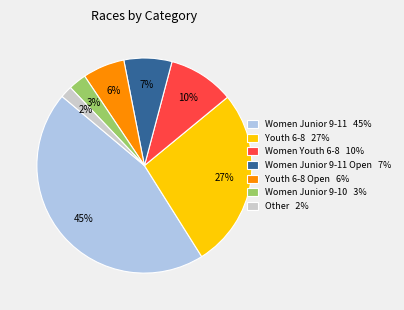

Which category has the biggest portion of the pie?

Women Junior 9-11 45%